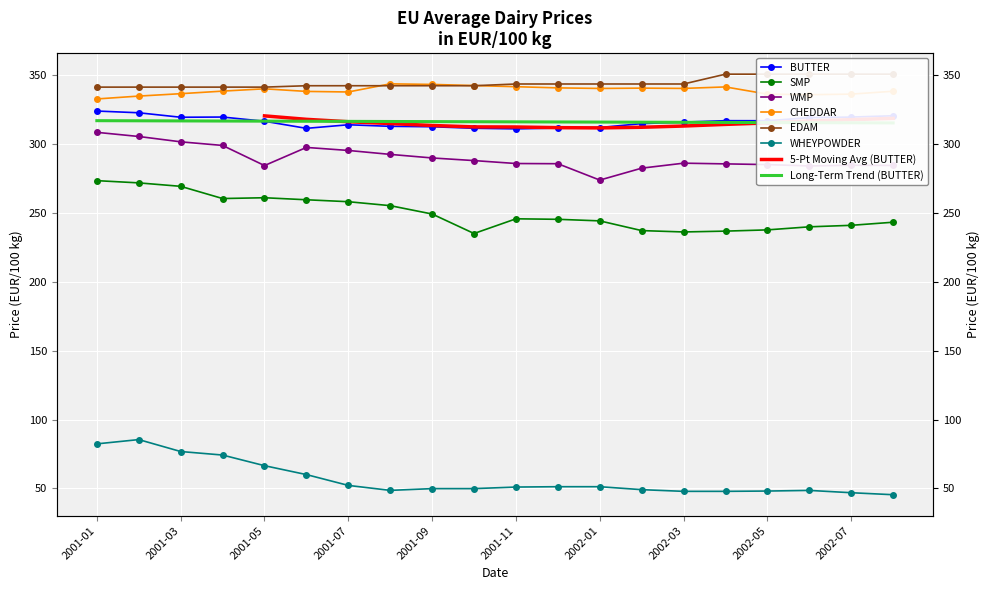

How many data points in WMP are above 286?

10